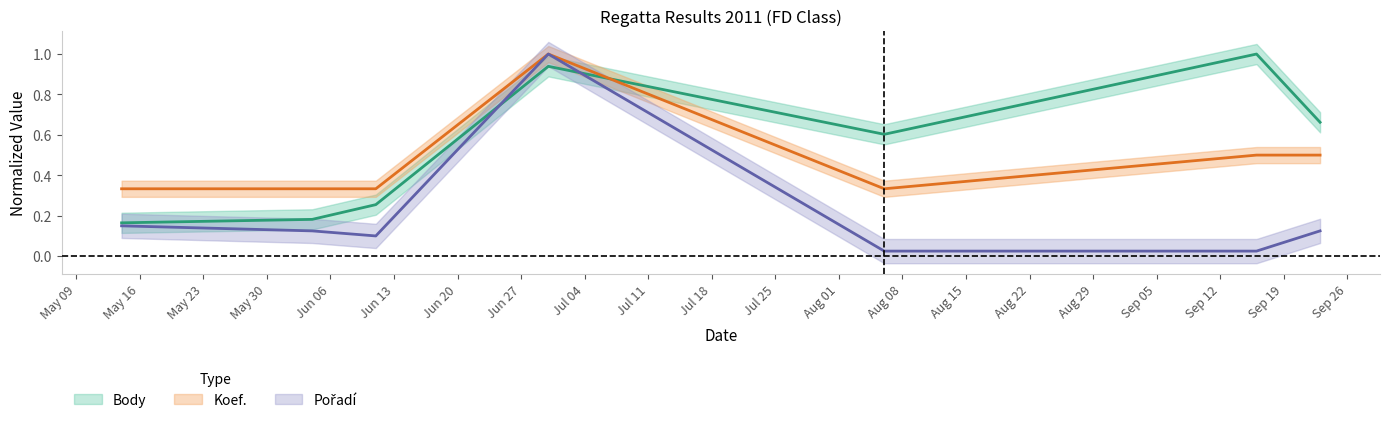

Which series has the largest total across all categories?

Body